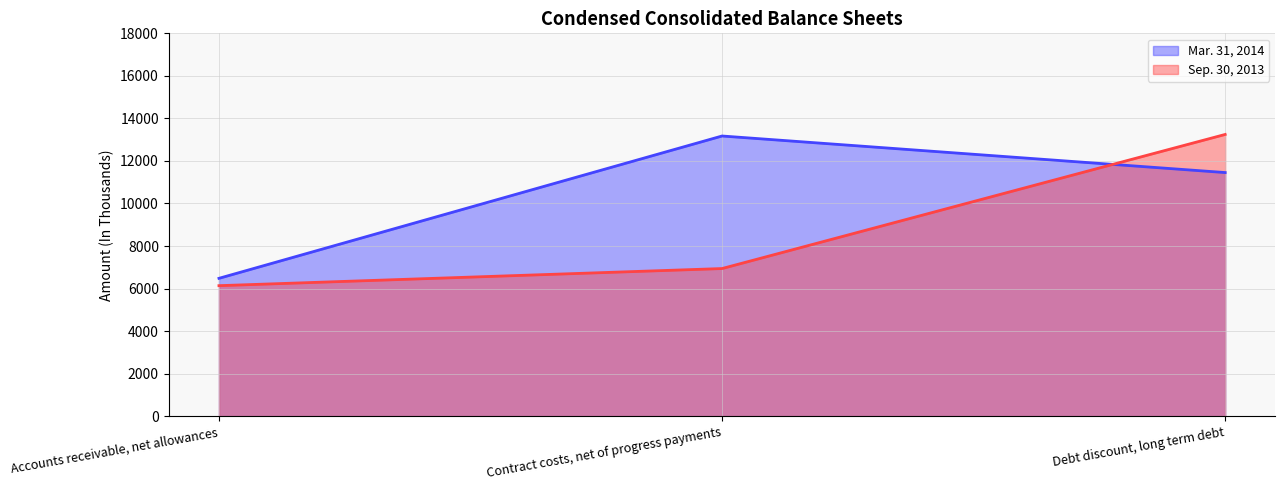

What are all the series names shown in the legend?

Mar. 31, 2014, Sep. 30, 2013